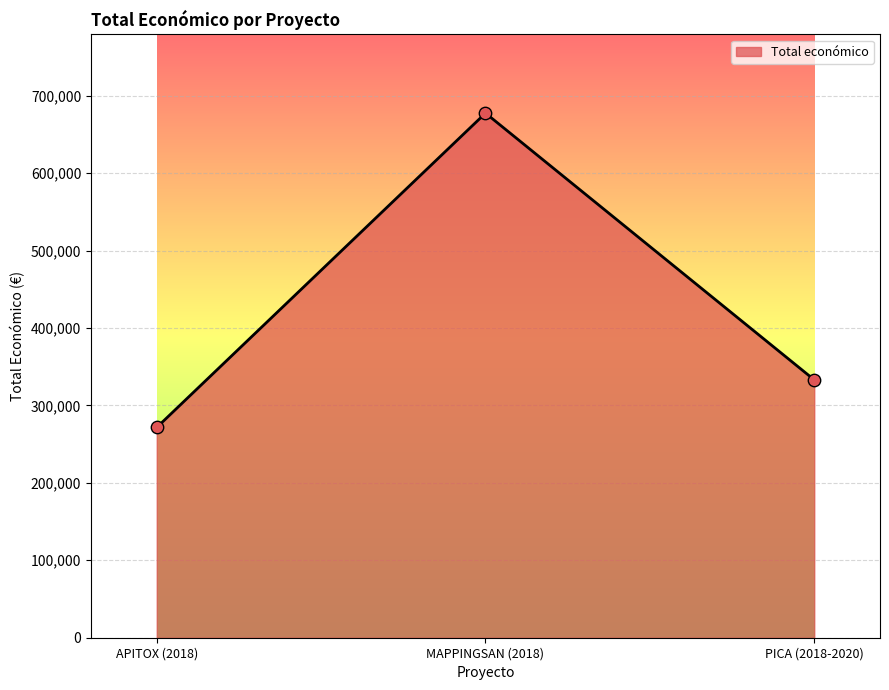

What is the change in value from MAPPINGSAN (2018) to PICA (2018-2020)?

-344424